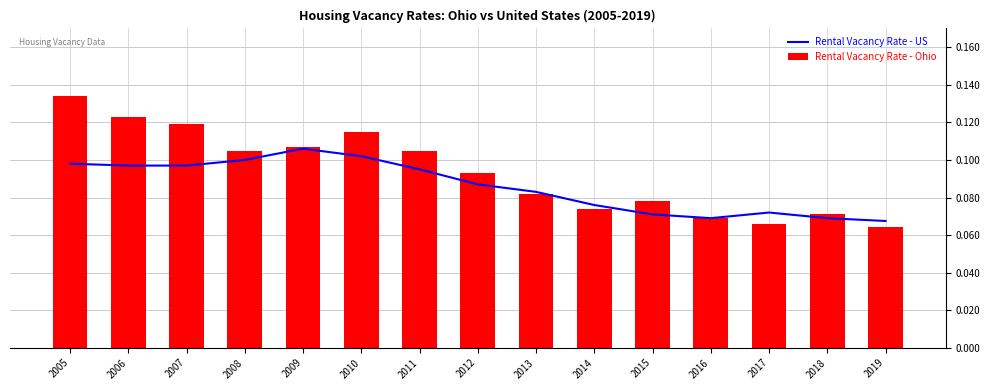

Reading left to right, what are all the values shown in this chart?

Rental Vacancy Rate - US: 2005=0.1	2006=0.1	2007=0.1	2008=0.1	2009=0.1	2010=0.1	2011=0.1	2012=0.1	2013=0.1	2014=0.1	2015=0.1	2016=0.1	2017=0.1	2018=0.1	2019=0.1
Rental Vacancy Rate - Ohio: 2005=0.1	2006=0.1	2007=0.1	2008=0.1	2009=0.1	2010=0.1	2011=0.1	2012=0.1	2013=0.1	2014=0.1	2015=0.1	2016=0.1	2017=0.1	2018=0.1	2019=0.1